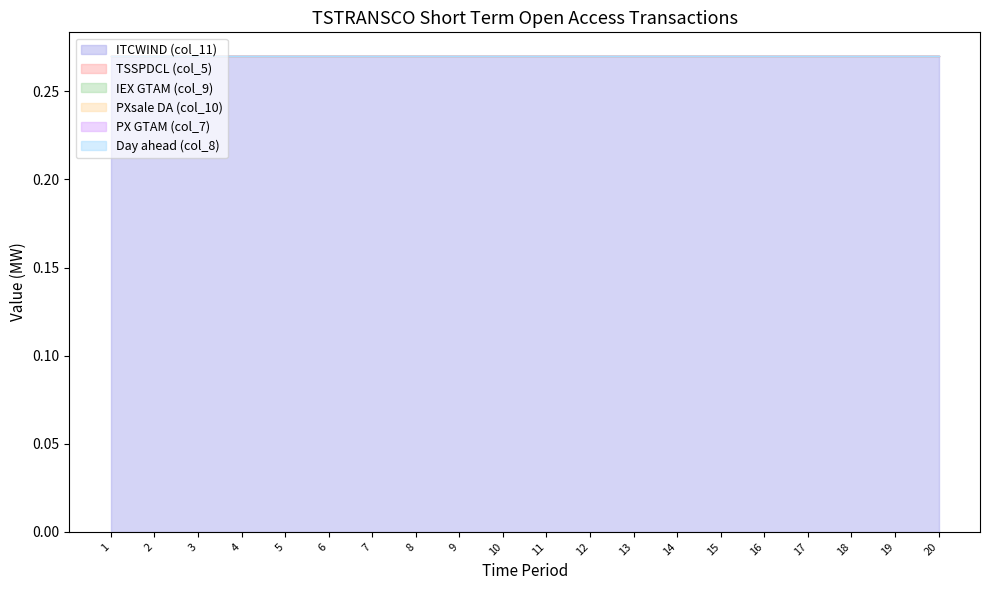

At which category does the chart reach its peak across all series?

1